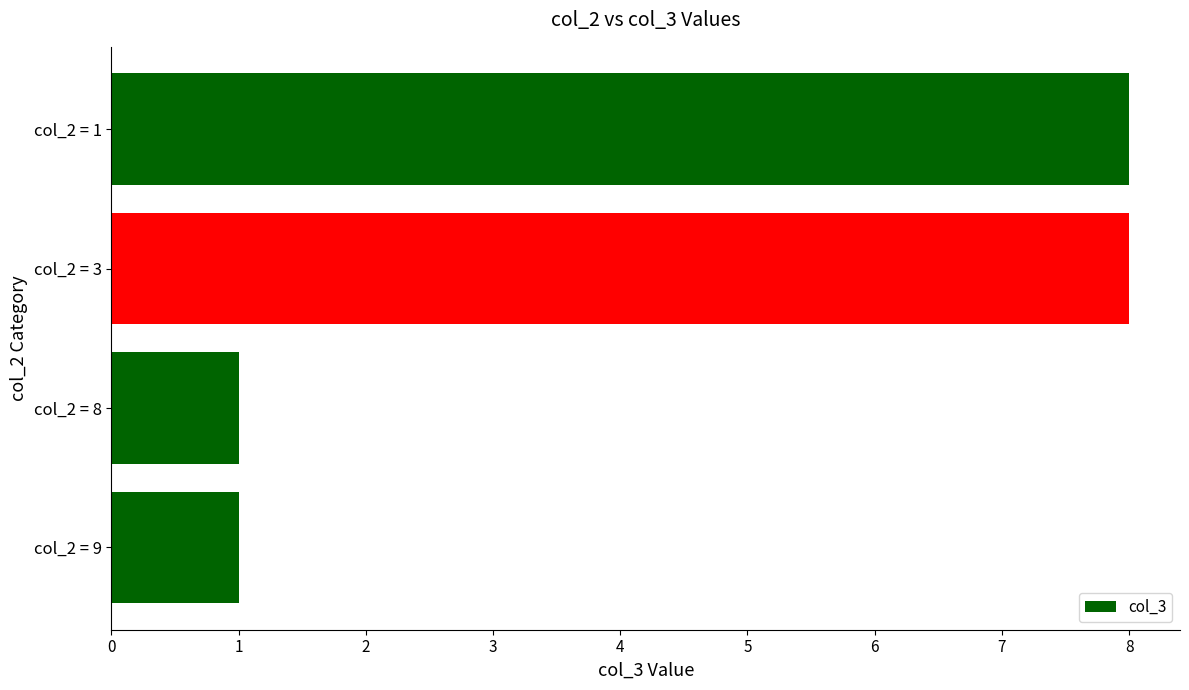

What is the value of the 2nd bar from the top?

8